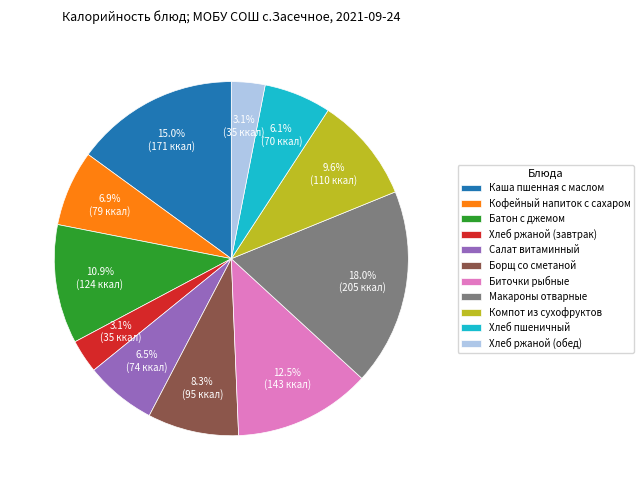

Is Хлеб пшеничный the majority of the pie?

No